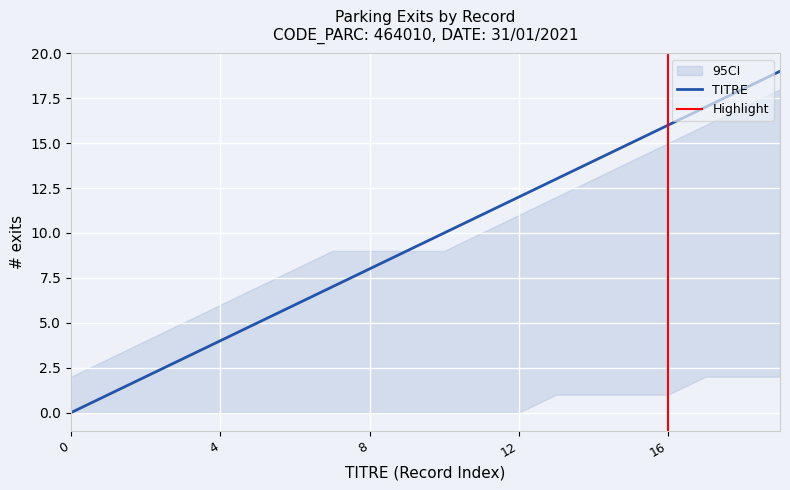

What is the total value across all series at 8?

17